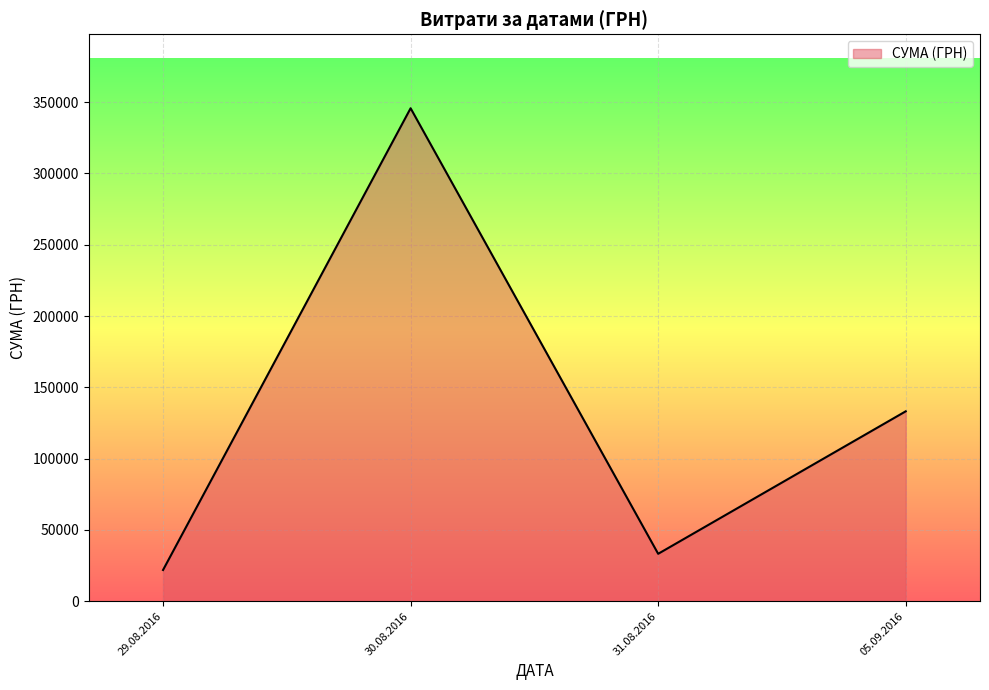

How many lines are shown in the chart?

1